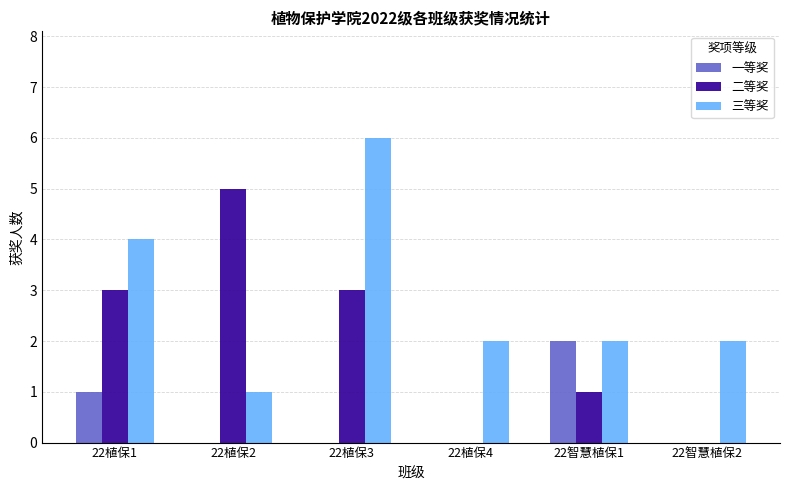

The value of 一等奖 at 22植保3 is -1. True or false?

False